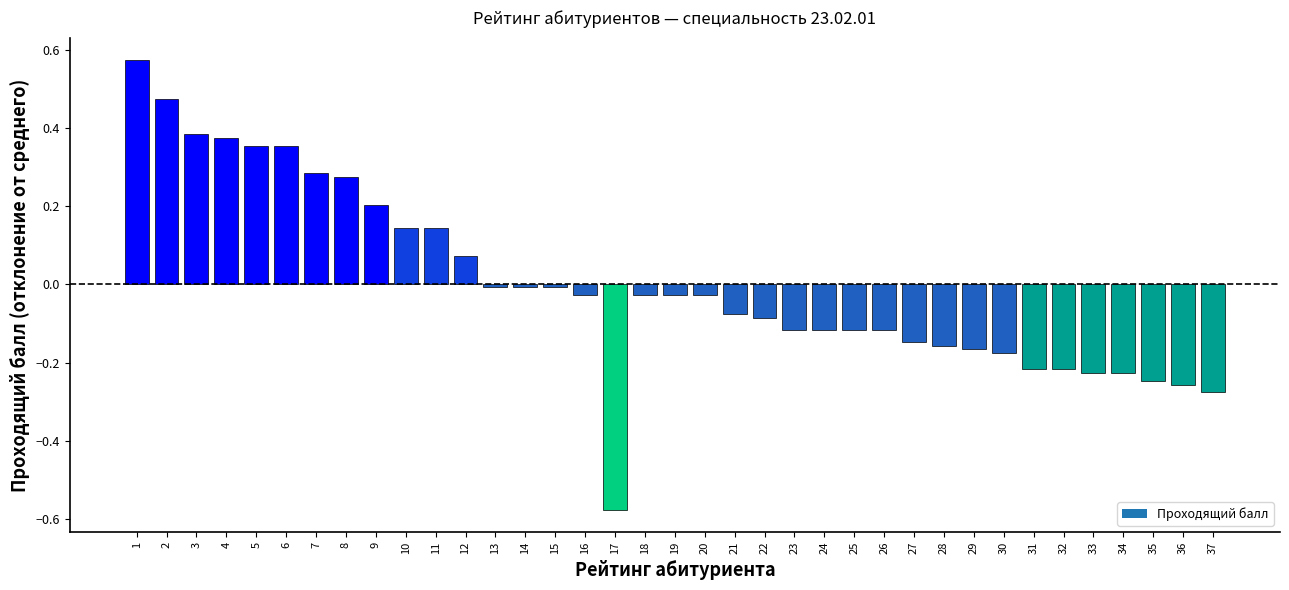

The value at 10 is 0.0. True or false?

False